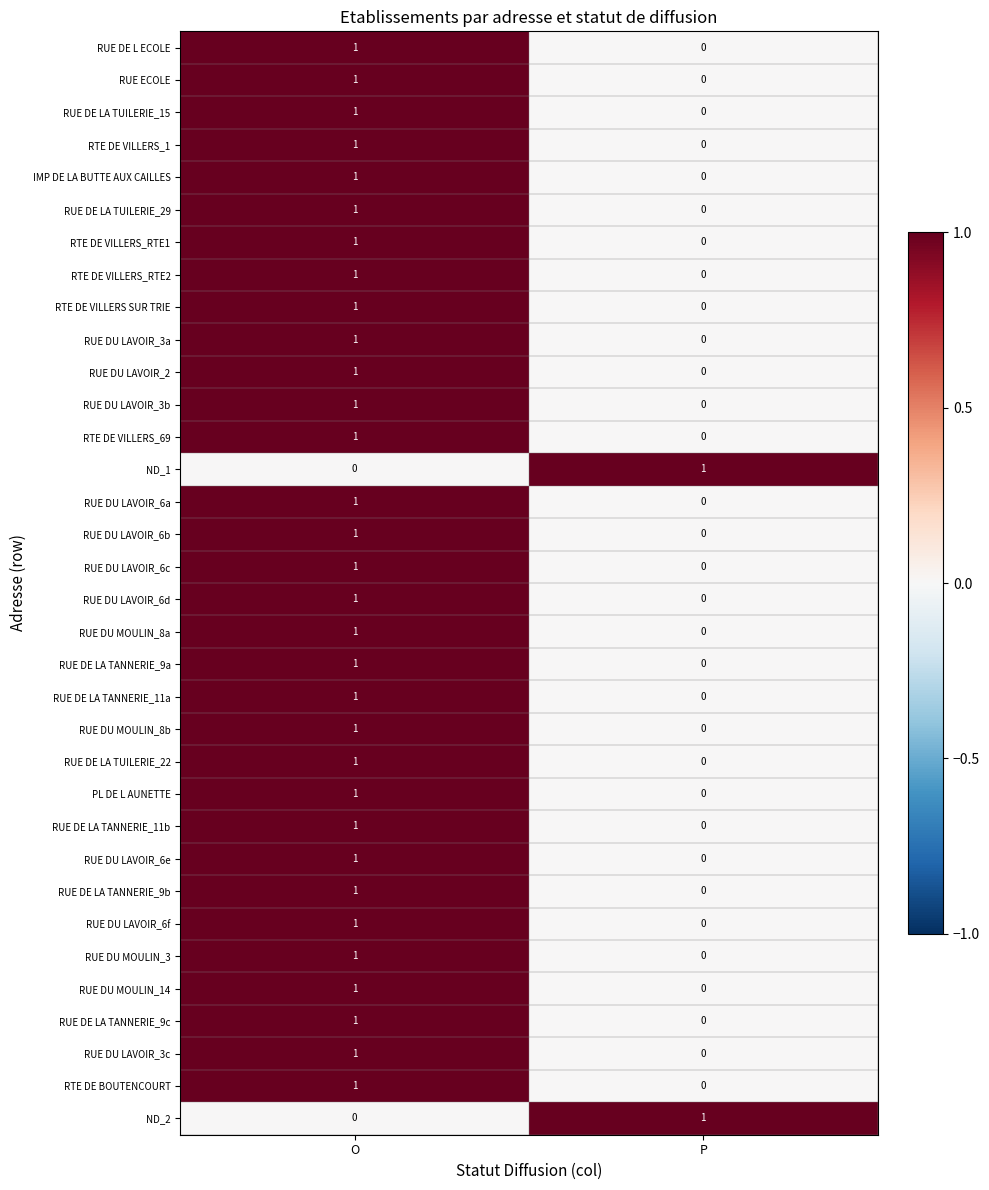

The RUE DE L ECOLE series shows 0 at P. True or false?

True